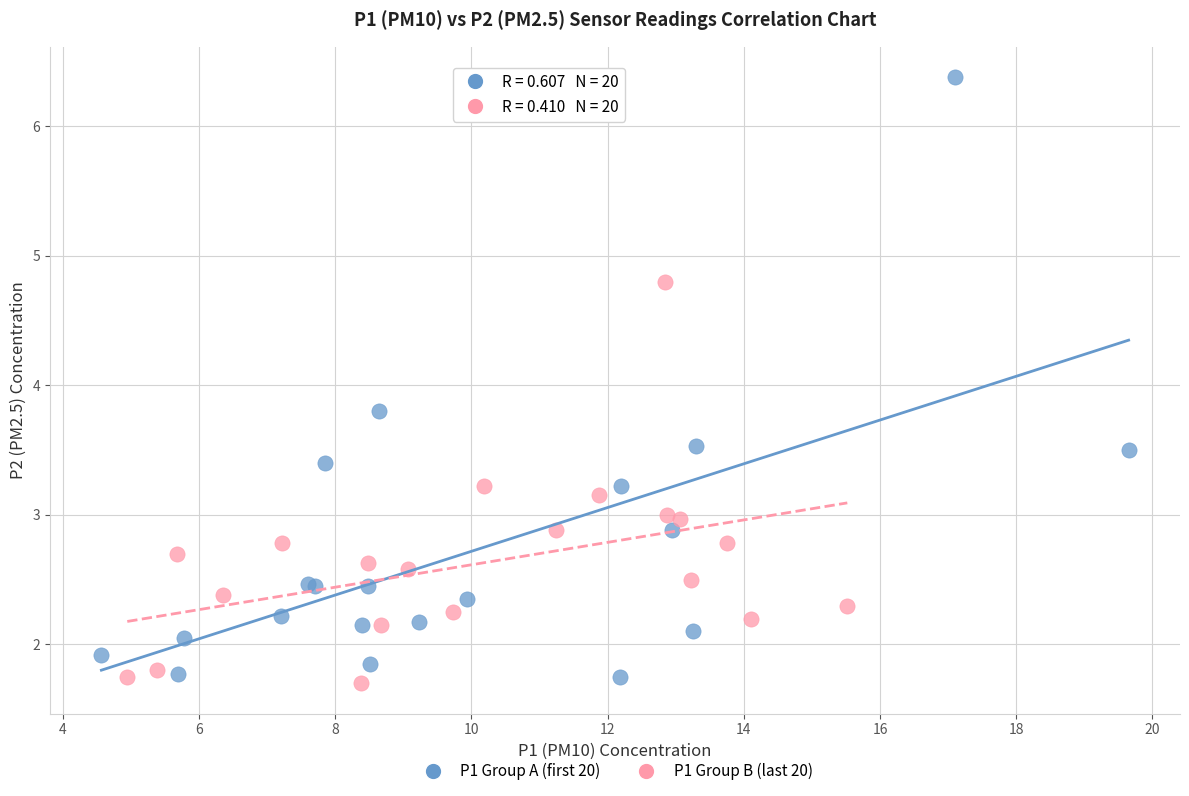

Which series has the widest spread of Y values?

P1 Group A (first 20)